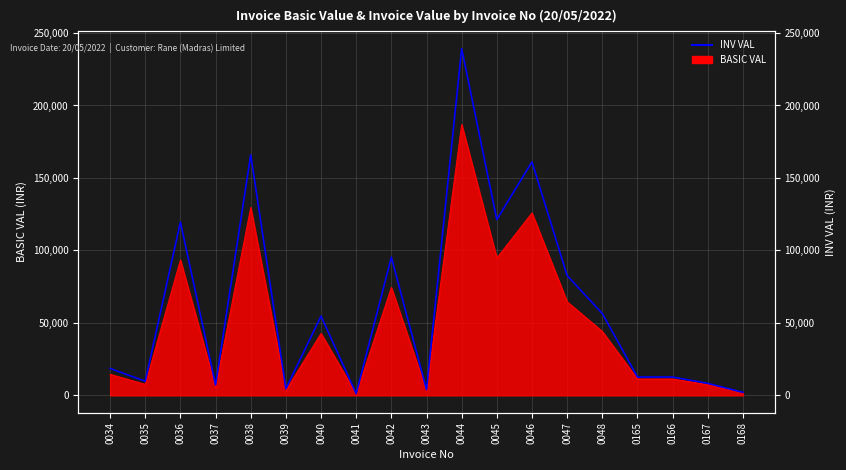

What is the difference between the second highest and second lowest values?

163877.4